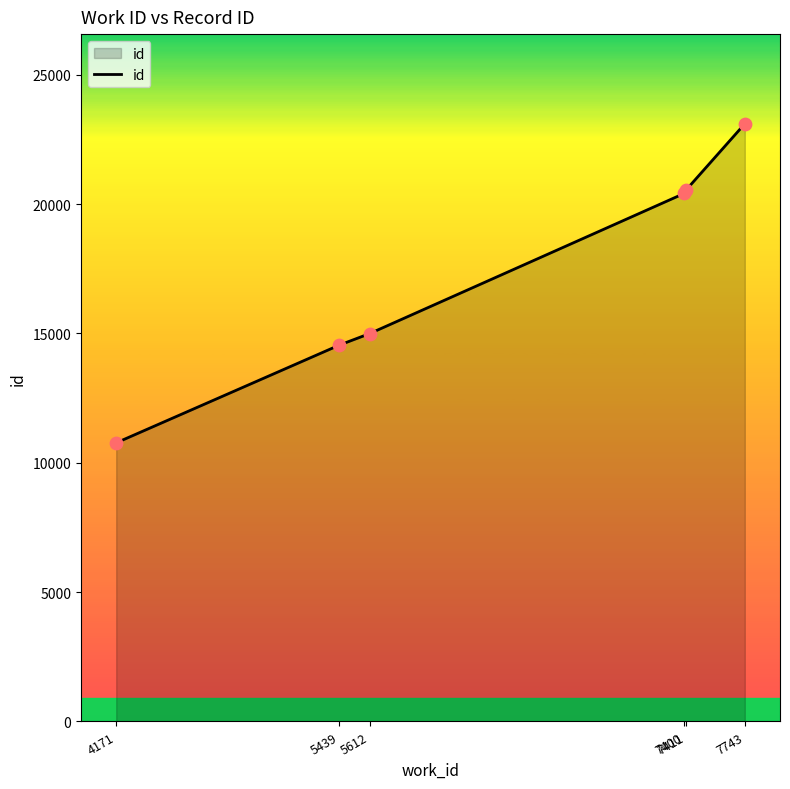

Which has a higher value, 7411 or 4171?

7411